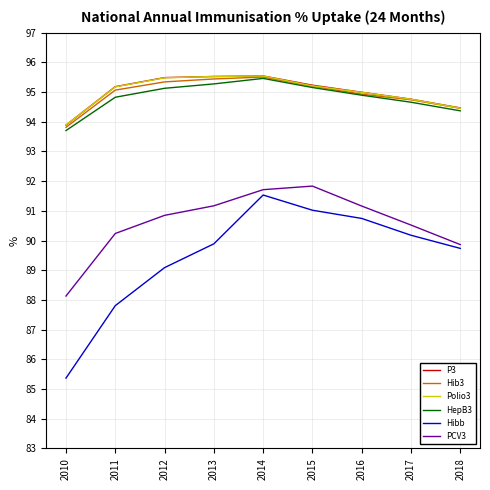

What is the total value across all series at 2010?

548.8